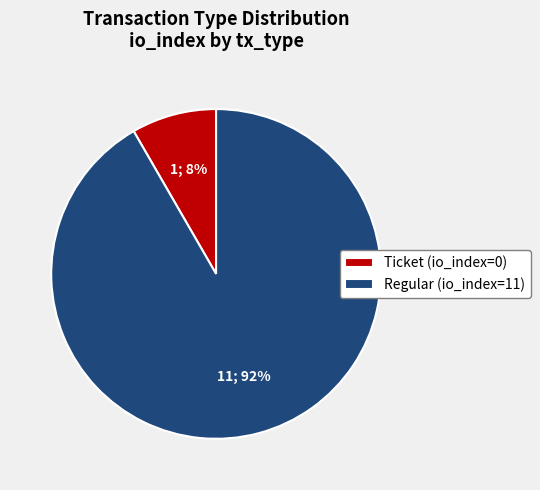

Is it true that Ticket (io_index=0) is 15% of the pie?

False